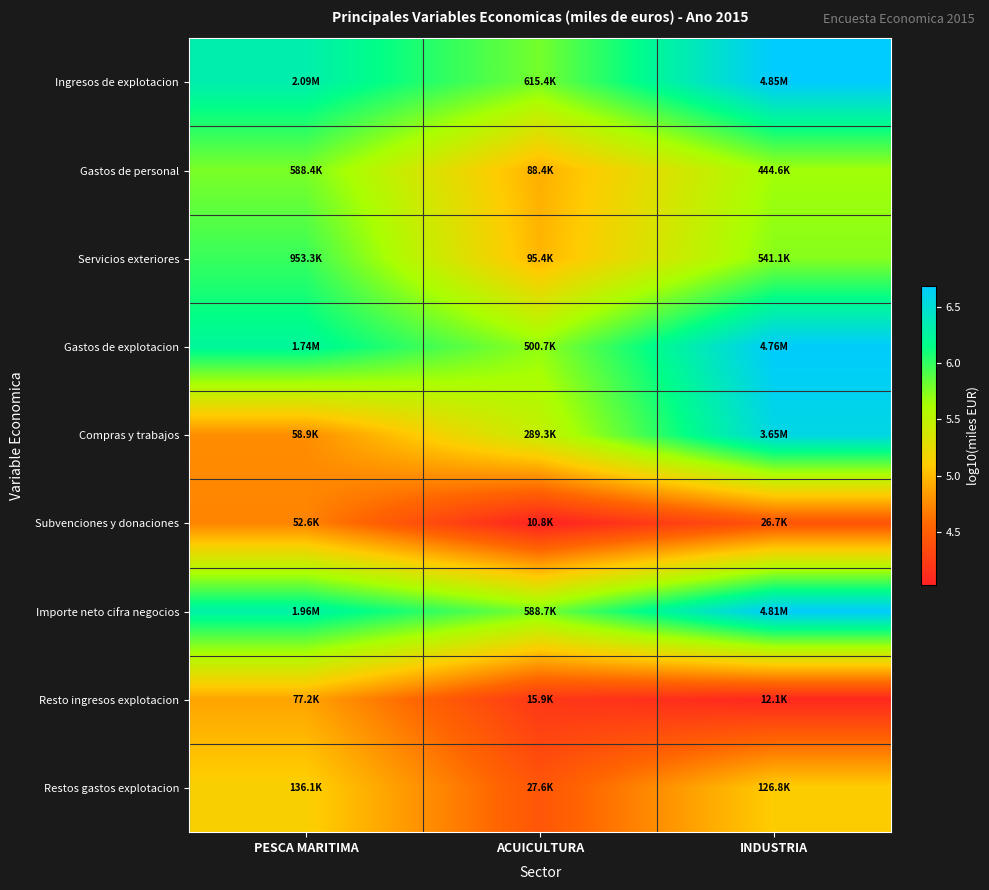

Reading left to right, what are all the values shown in this chart?

Ingresos de explotacion: PESCA MARITIMA=6.3	ACUICULTURA=5.8	INDUSTRIA=6.7
Gastos de personal: PESCA MARITIMA=5.8	ACUICULTURA=4.9	INDUSTRIA=5.6
Servicios exteriores: PESCA MARITIMA=6.0	ACUICULTURA=5.0	INDUSTRIA=5.7
Gastos de explotacion: PESCA MARITIMA=6.2	ACUICULTURA=5.7	INDUSTRIA=6.7
Compras y trabajos: PESCA MARITIMA=4.8	ACUICULTURA=5.5	INDUSTRIA=6.6
Subvenciones y donaciones: PESCA MARITIMA=4.7	ACUICULTURA=4.0	INDUSTRIA=4.4
Importe neto cifra negocios: PESCA MARITIMA=6.3	ACUICULTURA=5.8	INDUSTRIA=6.7
Resto ingresos explotacion: PESCA MARITIMA=4.9	ACUICULTURA=4.2	INDUSTRIA=4.1
Restos gastos explotacion: PESCA MARITIMA=5.1	ACUICULTURA=4.4	INDUSTRIA=5.1